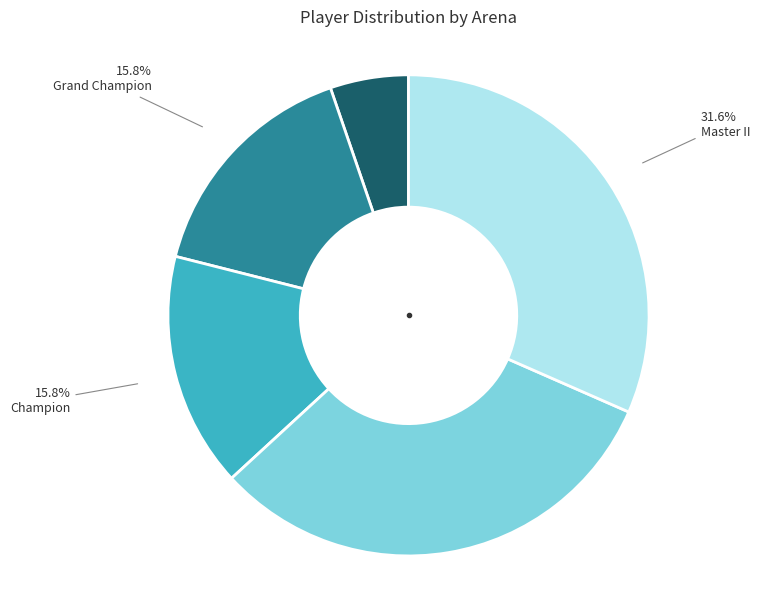

Which has a higher value, Royal Champion or Master II?

Master II